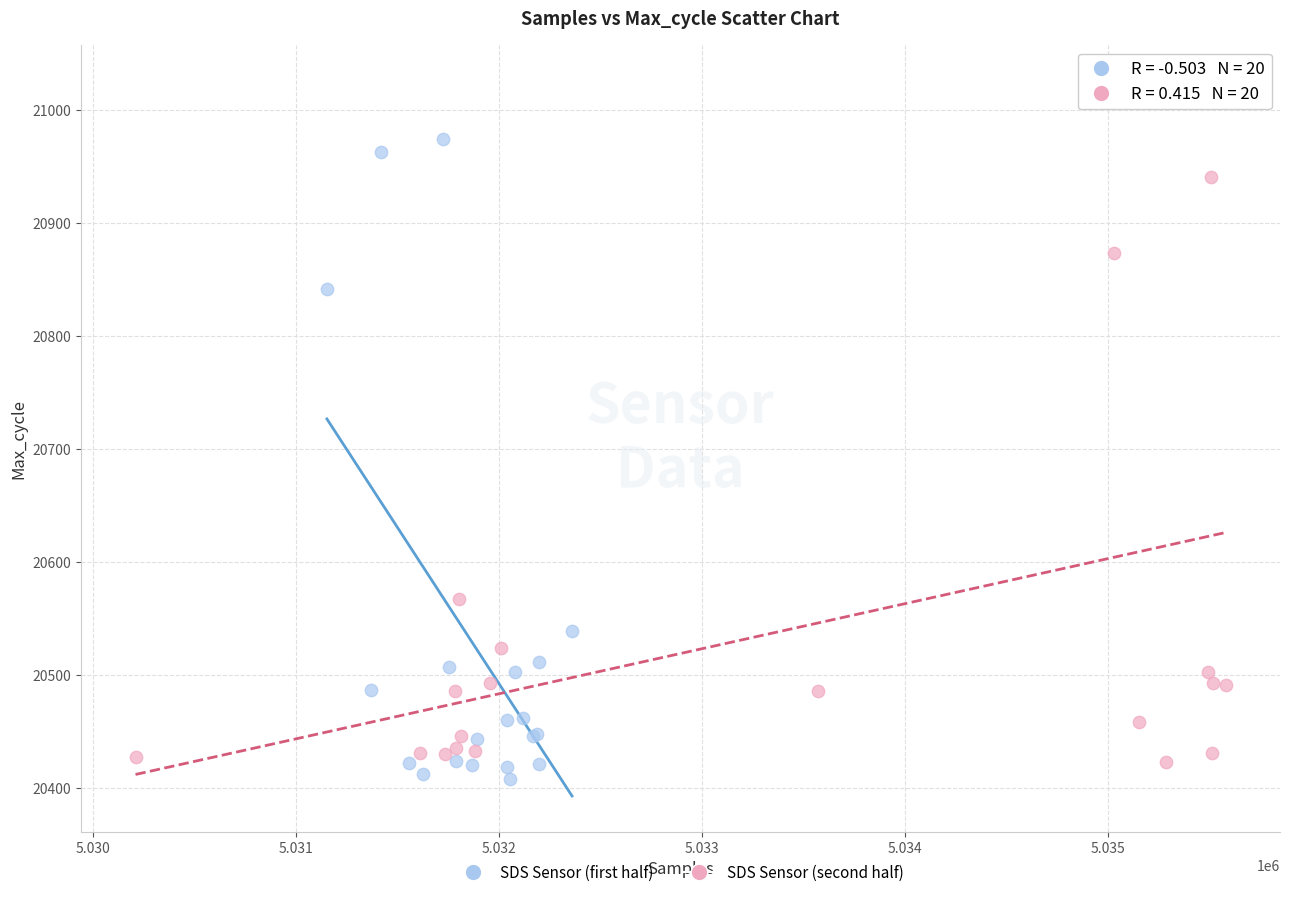

Which series has the largest Y range (max minus min)?

SDS Sensor (second half)